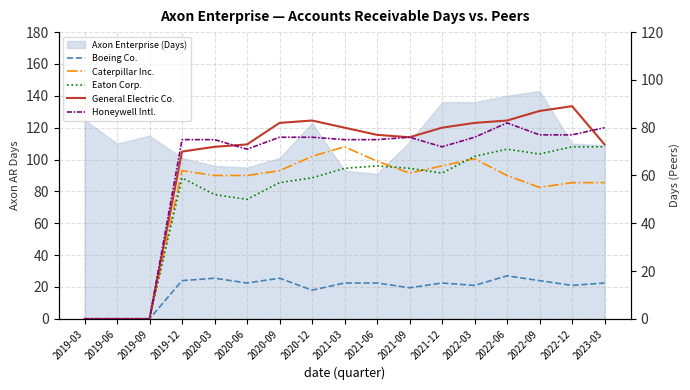

What value does the General Electric Co. series have at 2021-09?

76